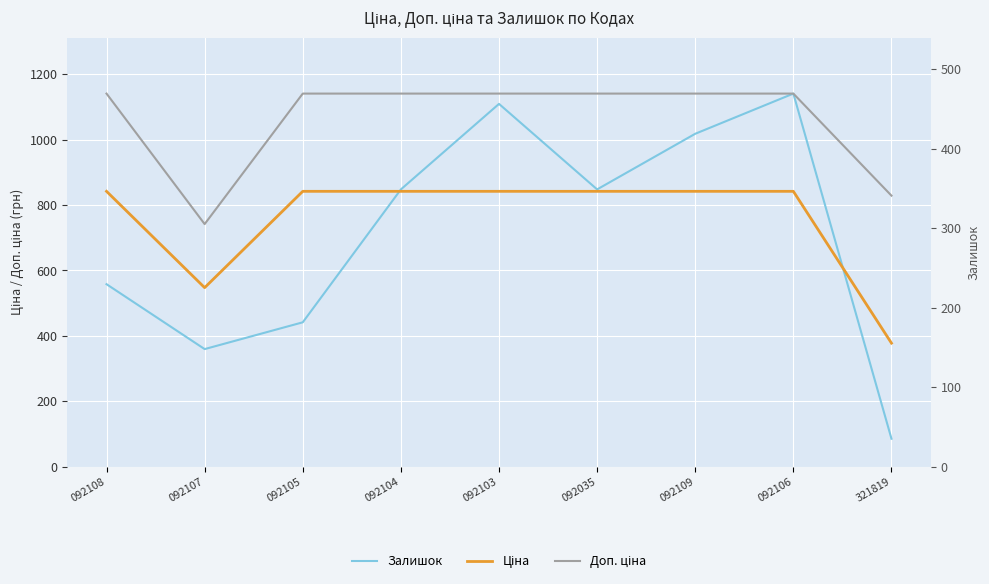

Which series changed the most between 092103 and 092109?

Залишок